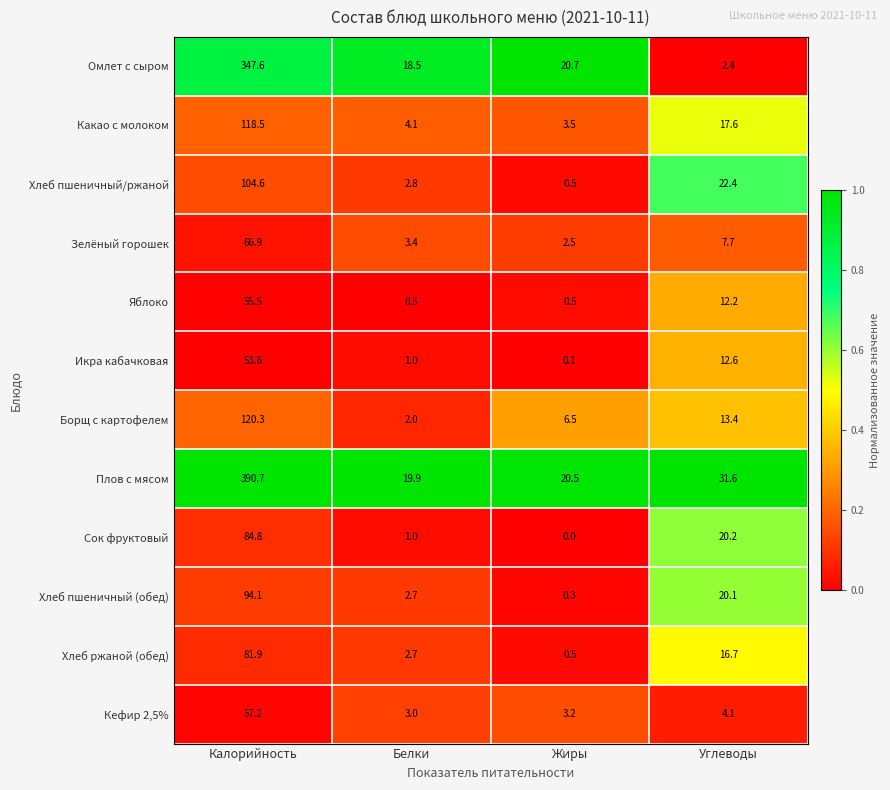

What is the difference between the Борщ с картофелем values at Жиры and Углеводы?

6.9